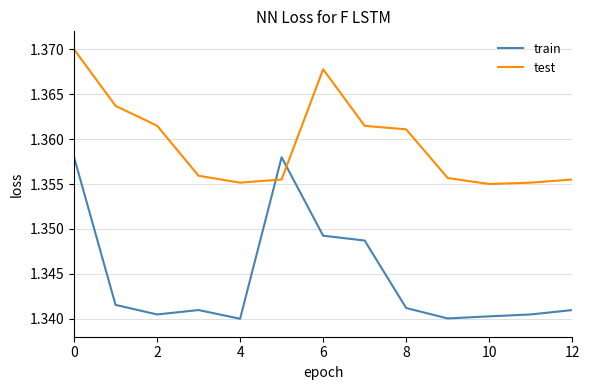

Which series has the largest total across all categories?

test